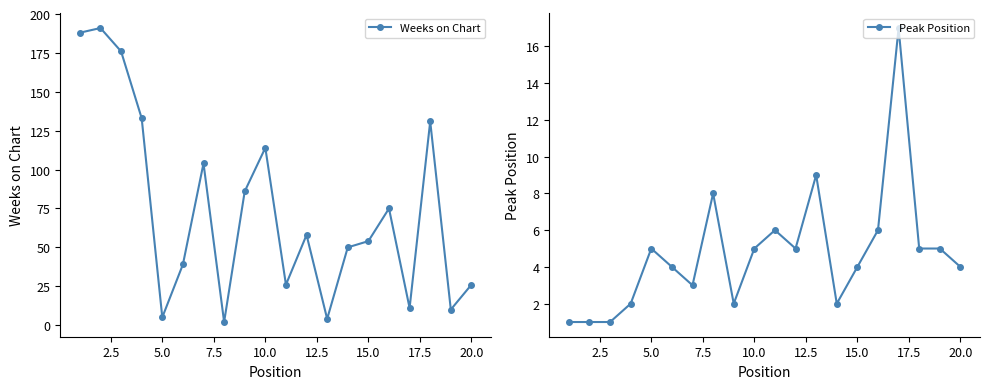

What is the maximum value for Weeks on Chart?

191